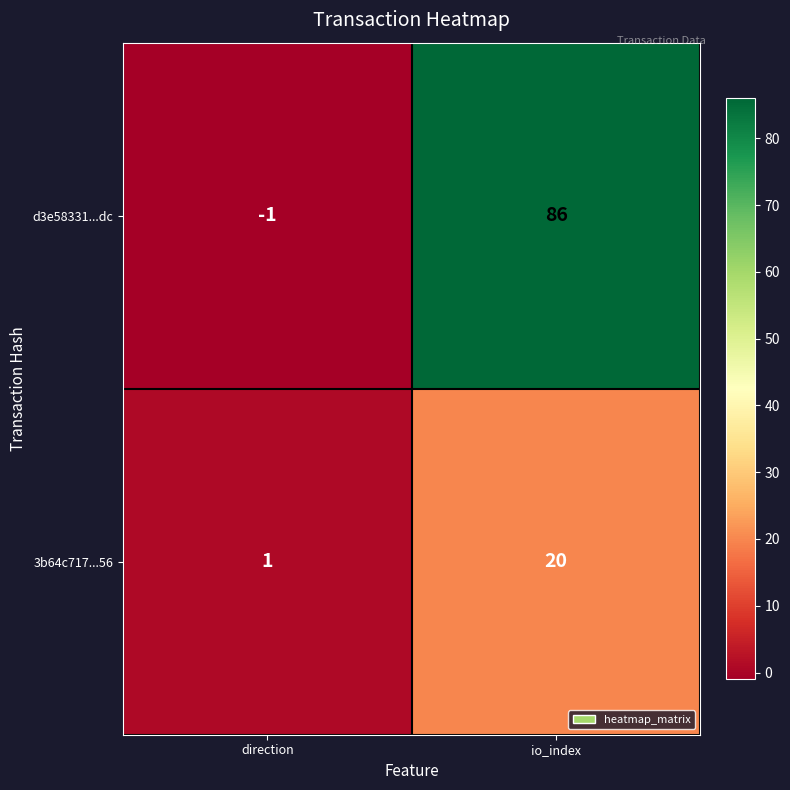

At how many categories does at least one series exceed 72?

1